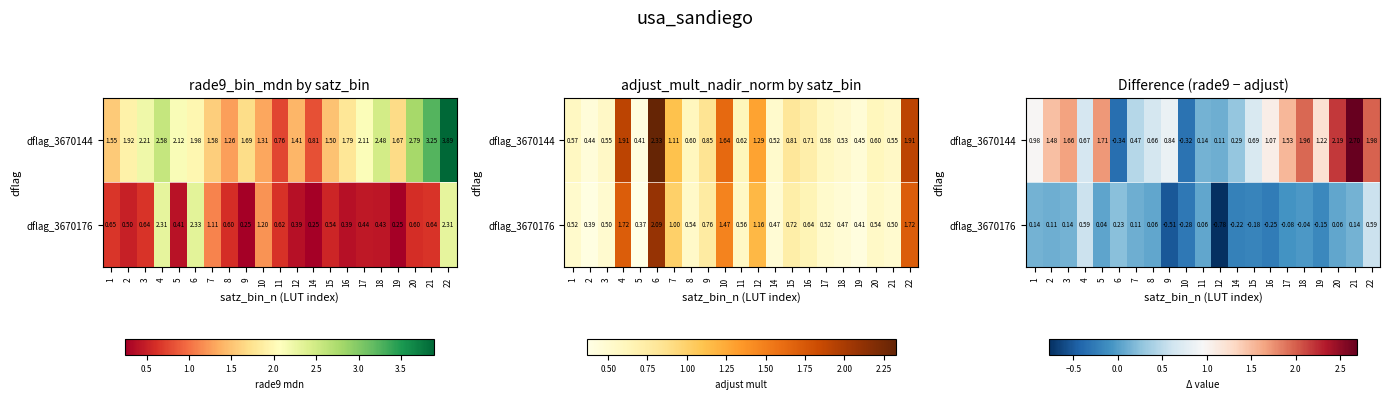

The value of dflag_3670144 at 20 is 3.4. True or false?

False